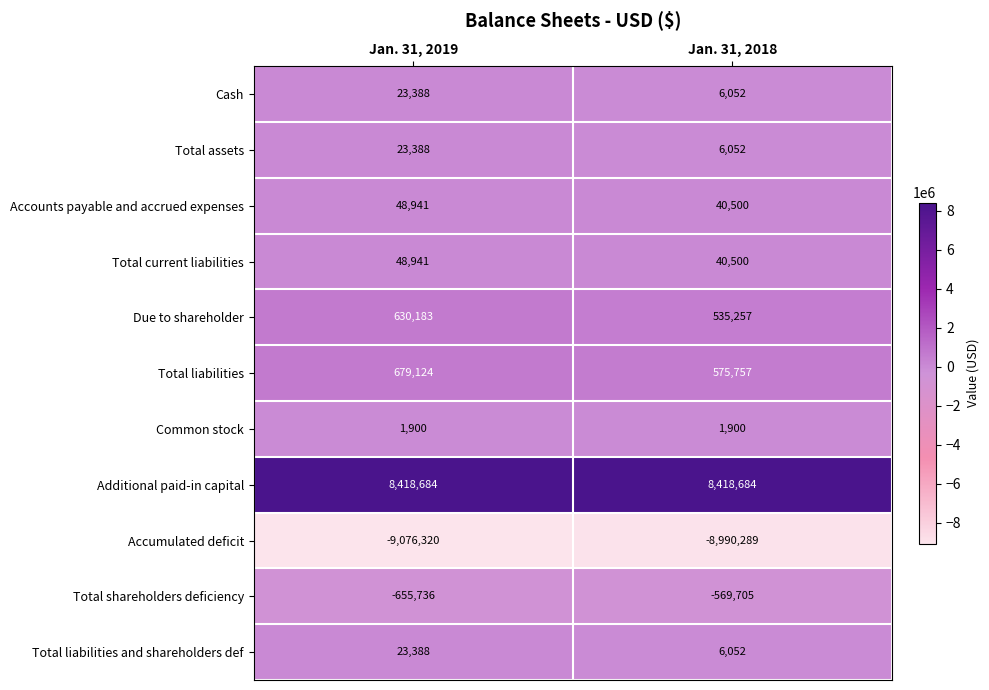

True or false: Accumulated deficit has a value of -8990289 at Jan. 31, 2018.

True